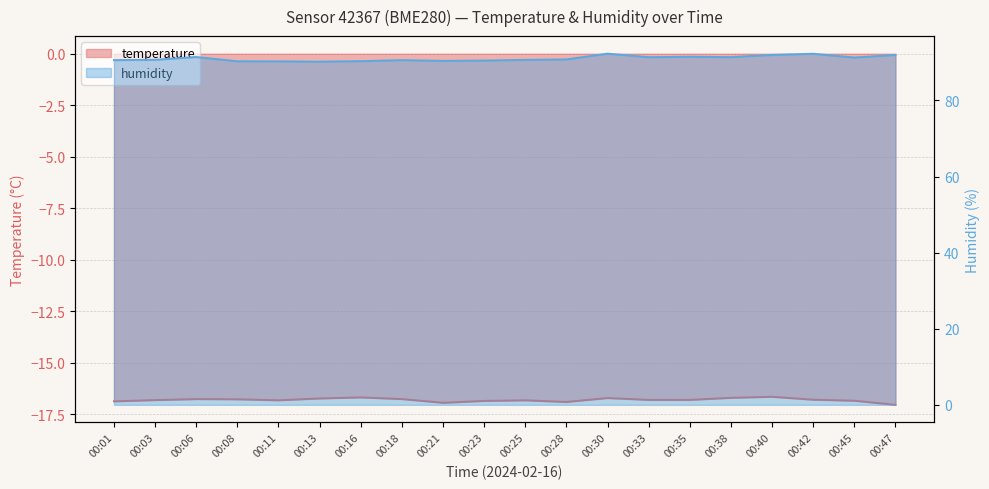

What is the total value across all series at 00:06?

74.7